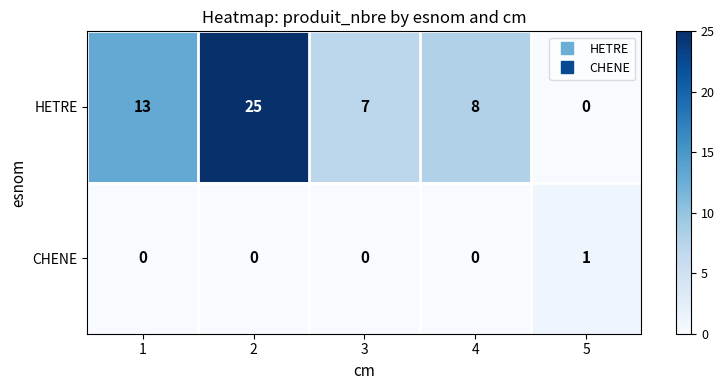

Rank the series by their maximum value, from highest to lowest.

HETRE, CHENE